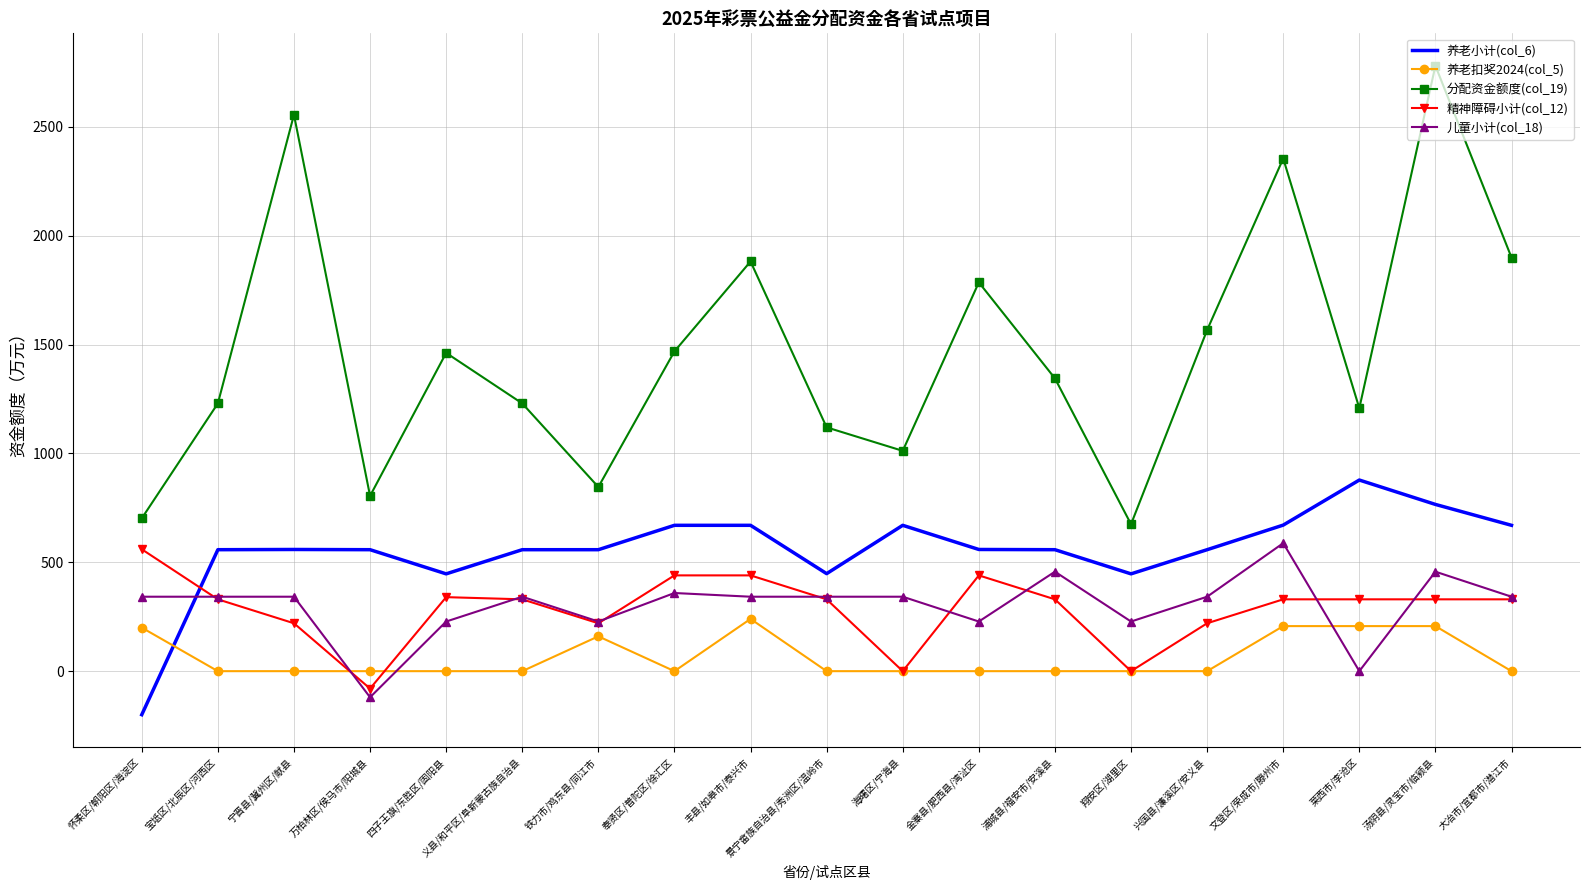

What are all the series names shown in the legend?

养老小计(col_6), 养老扣奖2024(col_5), 分配资金额度(col_19), 精神障碍小计(col_12), 儿童小计(col_18)